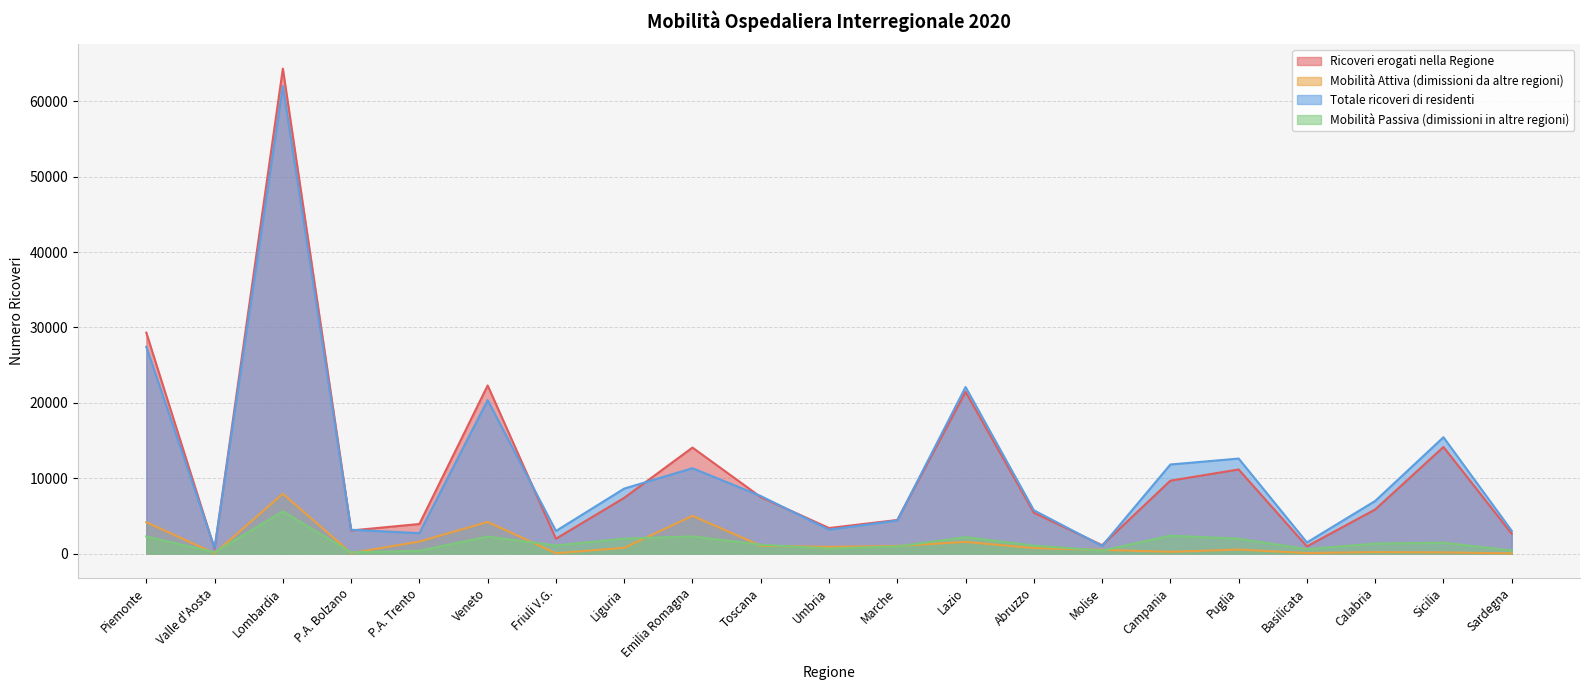

Reading left to right, list all the values displayed in this chart.

Ricoveri erogati nella Regione: Piemonte=29310	Valle d'Aosta=614	Lombardia=64347	P.A. Bolzano=3061	P.A. Trento=3921	Veneto=22305	Friuli V.G.=1969	Liguria=7392	Emilia Romagna=14062	Toscana=7496	Umbria=3385	Marche=4455	Lazio=21464	Abruzzo=5417	Molise=1106	Campania=9673	Puglia=11157	Basilicata=951	Calabria=5850	Sicilia=14142	Sardegna=2631
Mobilità Attiva (dimissioni da altre regioni): Piemonte=4156	Valle d'Aosta=34	Lombardia=7934	P.A. Bolzano=63	P.A. Trento=1592	Veneto=4197	Friuli V.G.=45	Liguria=760	Emilia Romagna=5009	Toscana=1042	Umbria=882	Marche=1008	Lazio=1549	Abruzzo=727	Molise=488	Campania=232	Puglia=528	Basilicata=67	Calabria=194	Sicilia=152	Sardegna=29
Totale ricoveri di residenti: Piemonte=27426	Valle d'Aosta=742	Lombardia=62010	P.A. Bolzano=3160	P.A. Trento=2706	Veneto=20361	Friuli V.G.=2994	Liguria=8620	Emilia Romagna=11325	Toscana=7633	Umbria=3162	Marche=4393	Lazio=22096	Abruzzo=5745	Molise=1012	Campania=11816	Puglia=12604	Basilicata=1472	Calabria=6980	Sicilia=15435	Sardegna=3016
Mobilità Passiva (dimissioni in altre regioni): Piemonte=2272	Valle d'Aosta=162	Lombardia=5597	P.A. Bolzano=162	P.A. Trento=377	Veneto=2253	Friuli V.G.=1070	Liguria=1988	Emilia Romagna=2272	Toscana=1179	Umbria=659	Marche=946	Lazio=2181	Abruzzo=1055	Molise=394	Campania=2375	Puglia=1975	Basilicata=588	Calabria=1324	Sicilia=1445	Sardegna=414